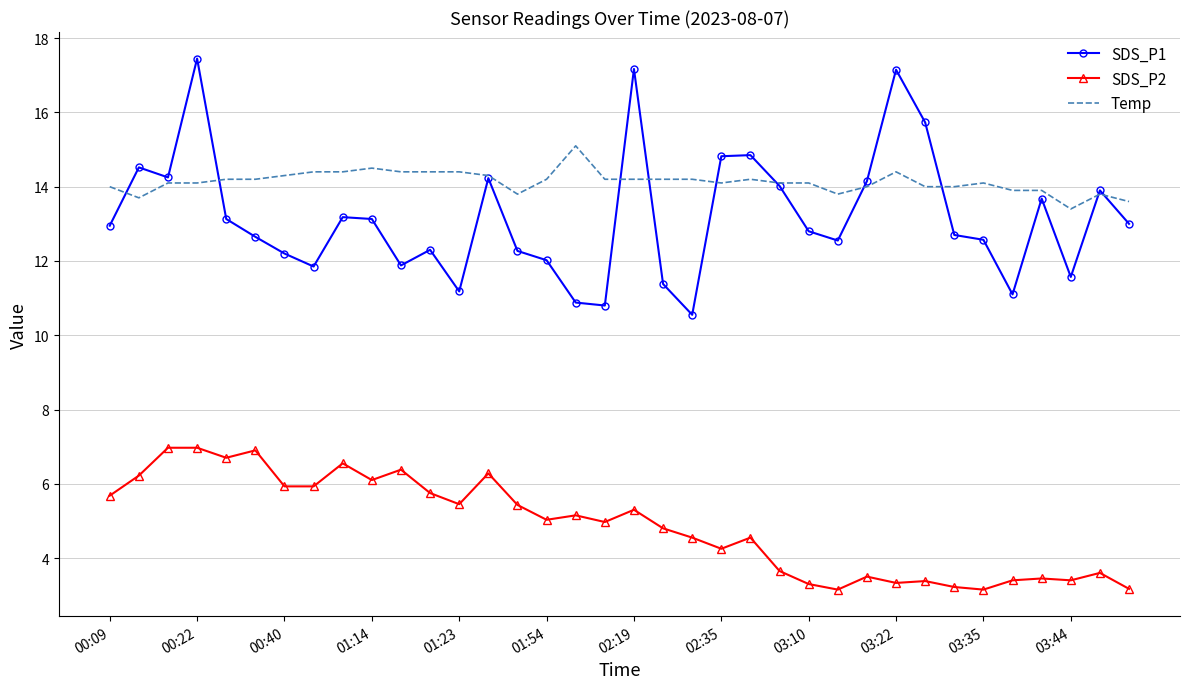

What is the minimum value for SDS_P1?

10.6